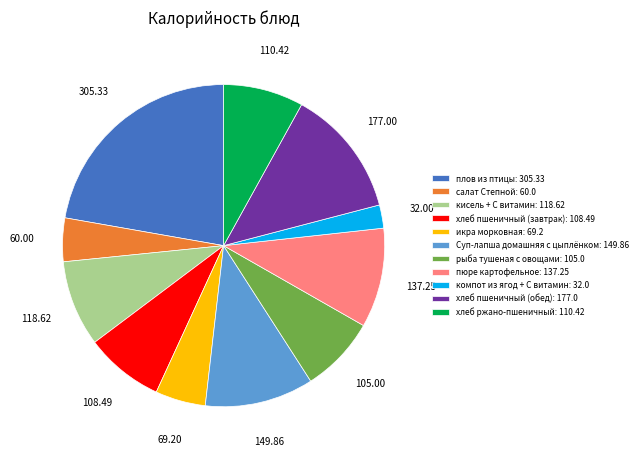

Is it true that икра морковная is 5% of the pie?

True